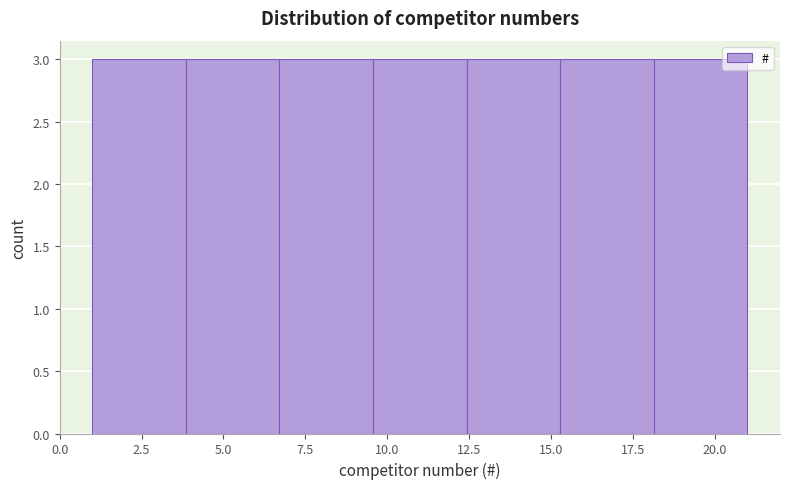

How tall is the bar that spans 6.5 to 9.5 on the x-axis? Neither the bar edges nor the heights are printed on the chart, so give them approximately, as read against the axes.

3